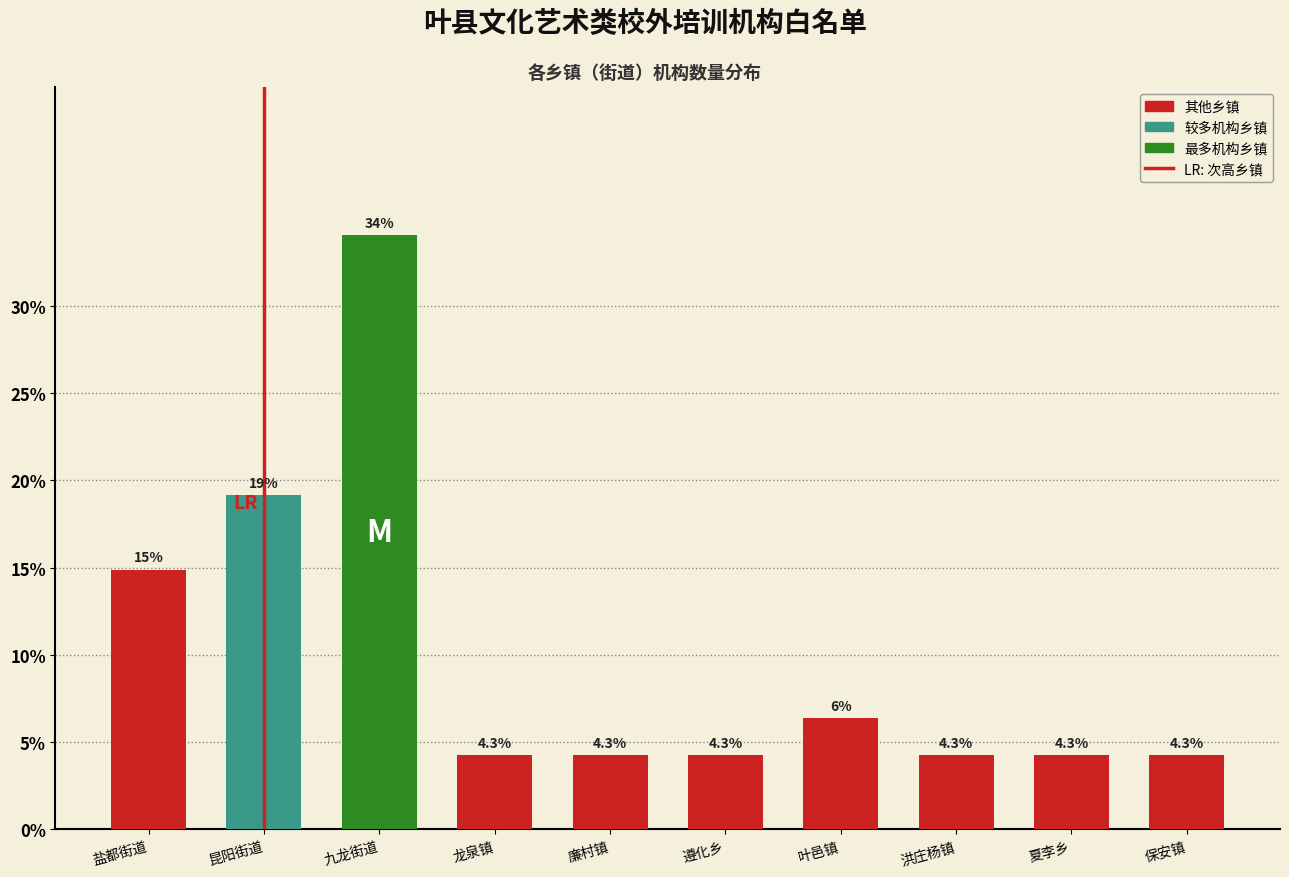

Reading right to left, what are all the values shown in this chart?

4.3	4.3	4.3	6.4	4.3	4.3	4.3	34.0	19.1	14.9